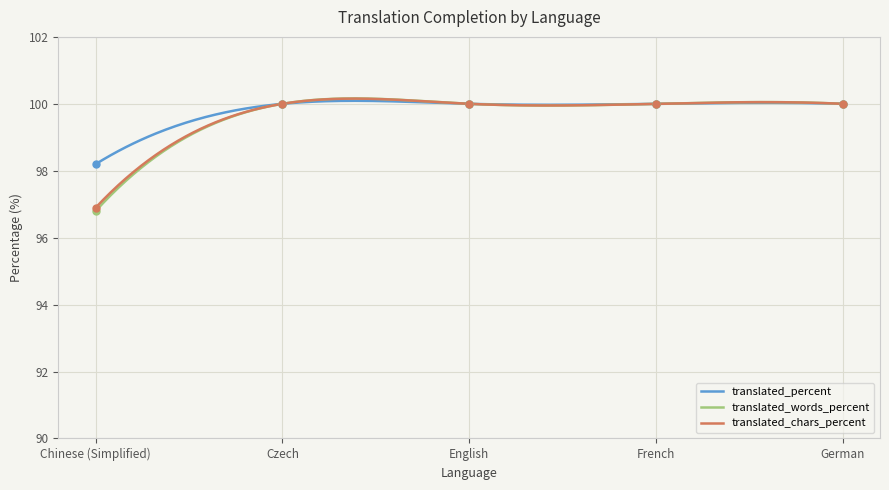

Which series has the widest spread of Y values?

translated_words_percent